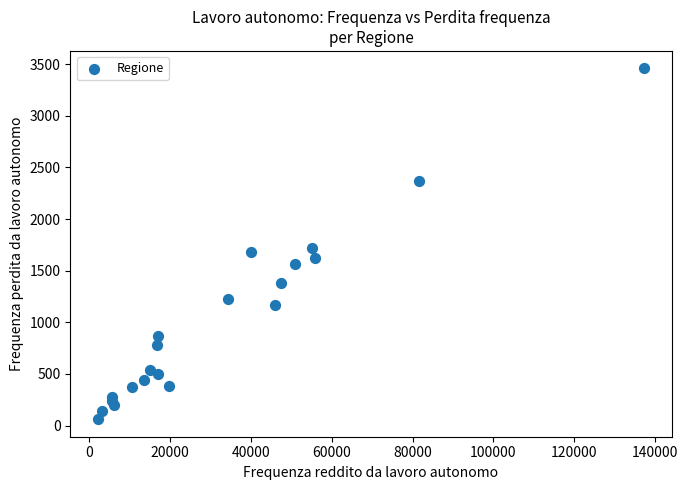

What is the range of X values (max minus min)?

135215